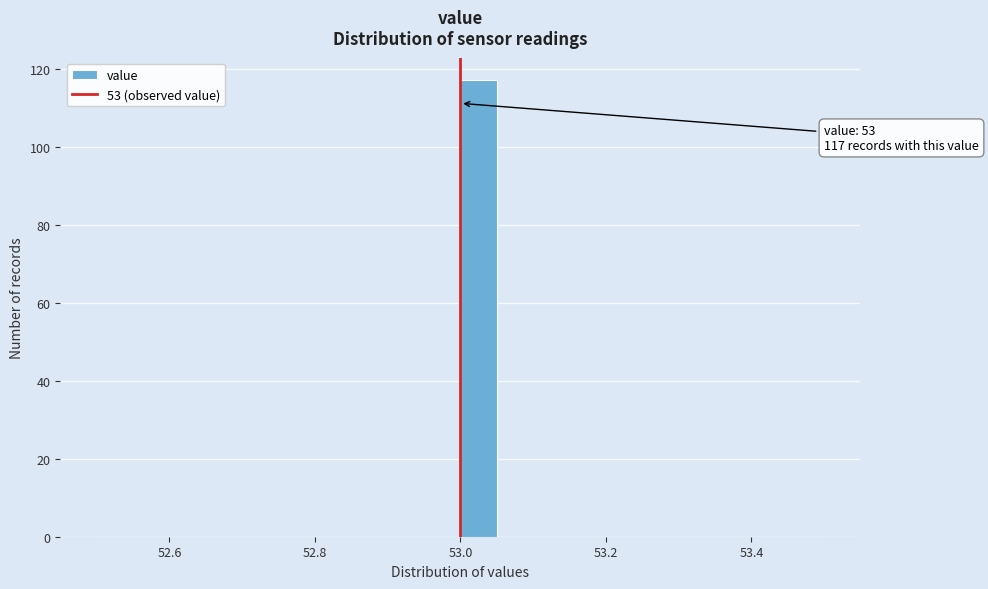

Read against the x-axis, roughly where is the centre of the tallest bar?

53.02